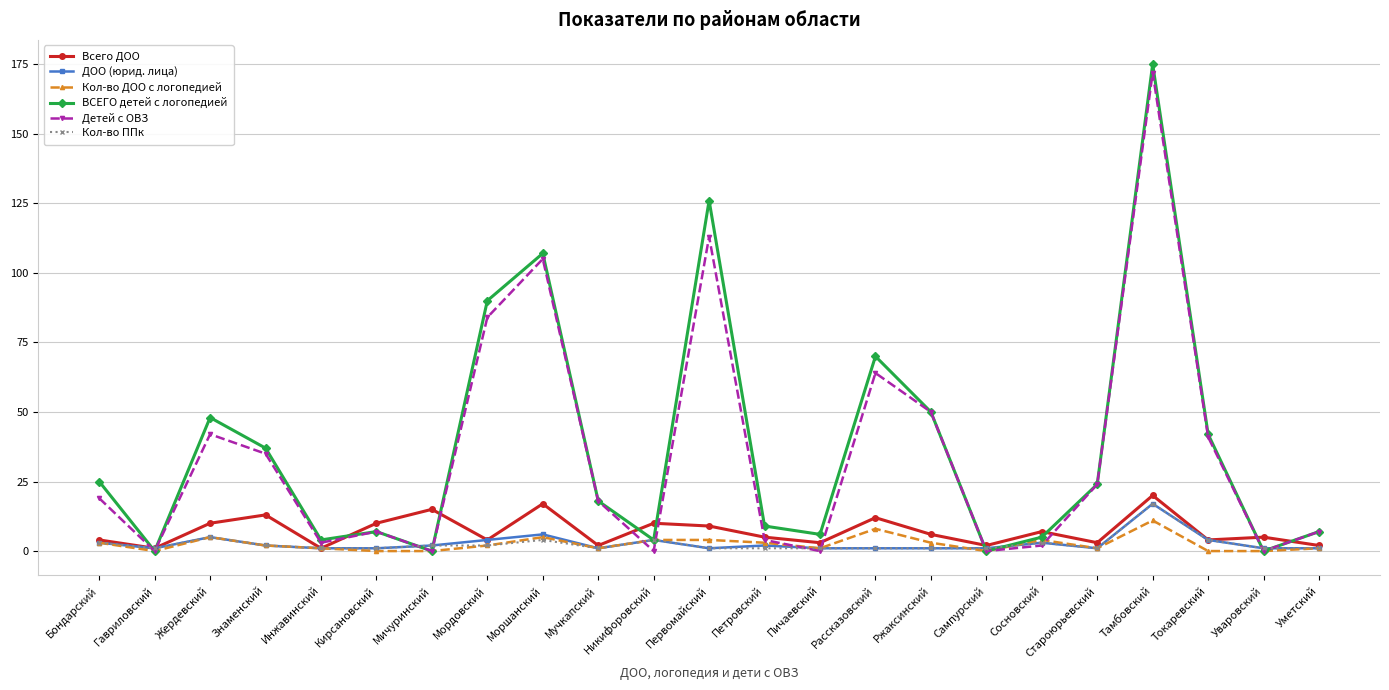

Is it true that Детей с ОВЗ equals -113 at Уваровский?

False